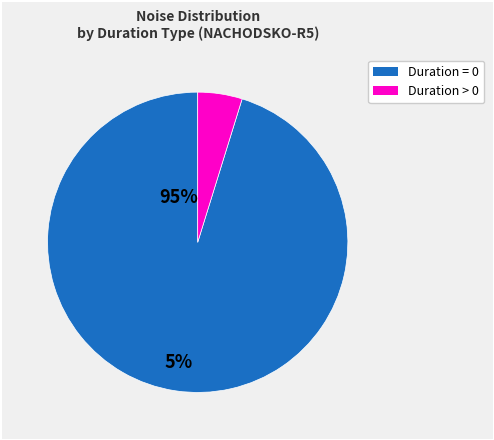

Does any single category account for the majority?

Yes